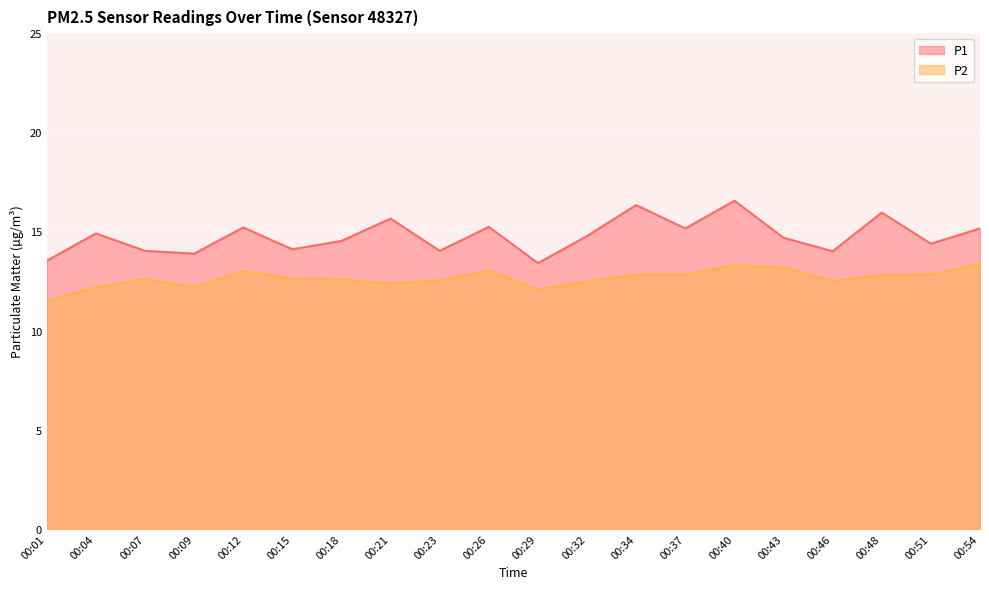

At which category does P2 reach its first local valley?

00:09